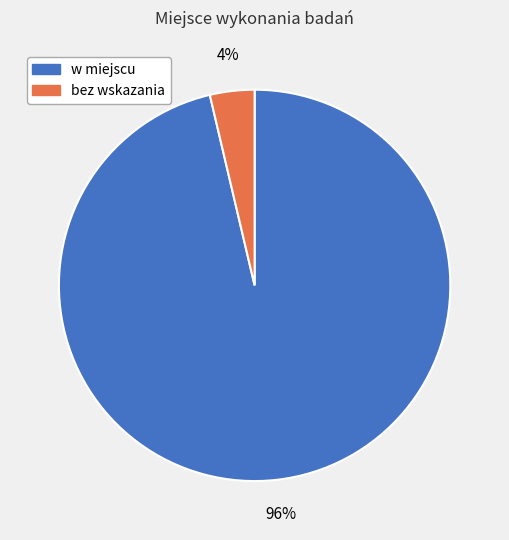

To the nearest percent, what is the combined percentage of bez wskazania and w miejscu?

100%